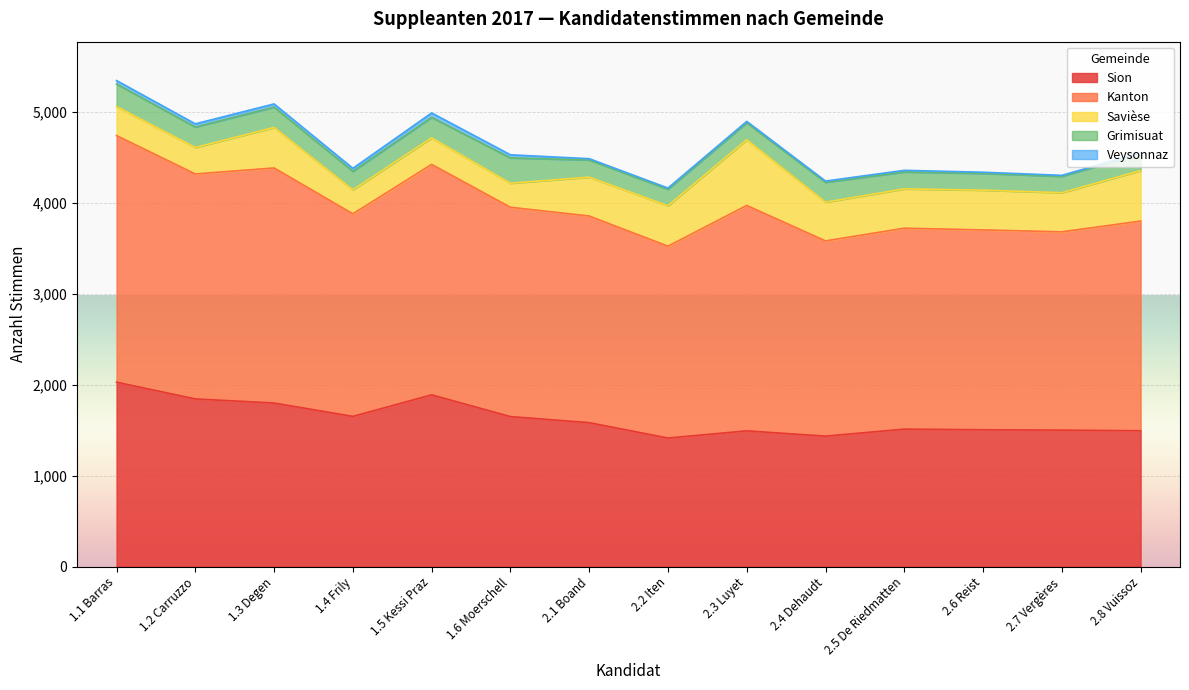

What are all the series names shown in the legend?

Sion, Kanton, Savièse, Grimisuat, Veysonnaz